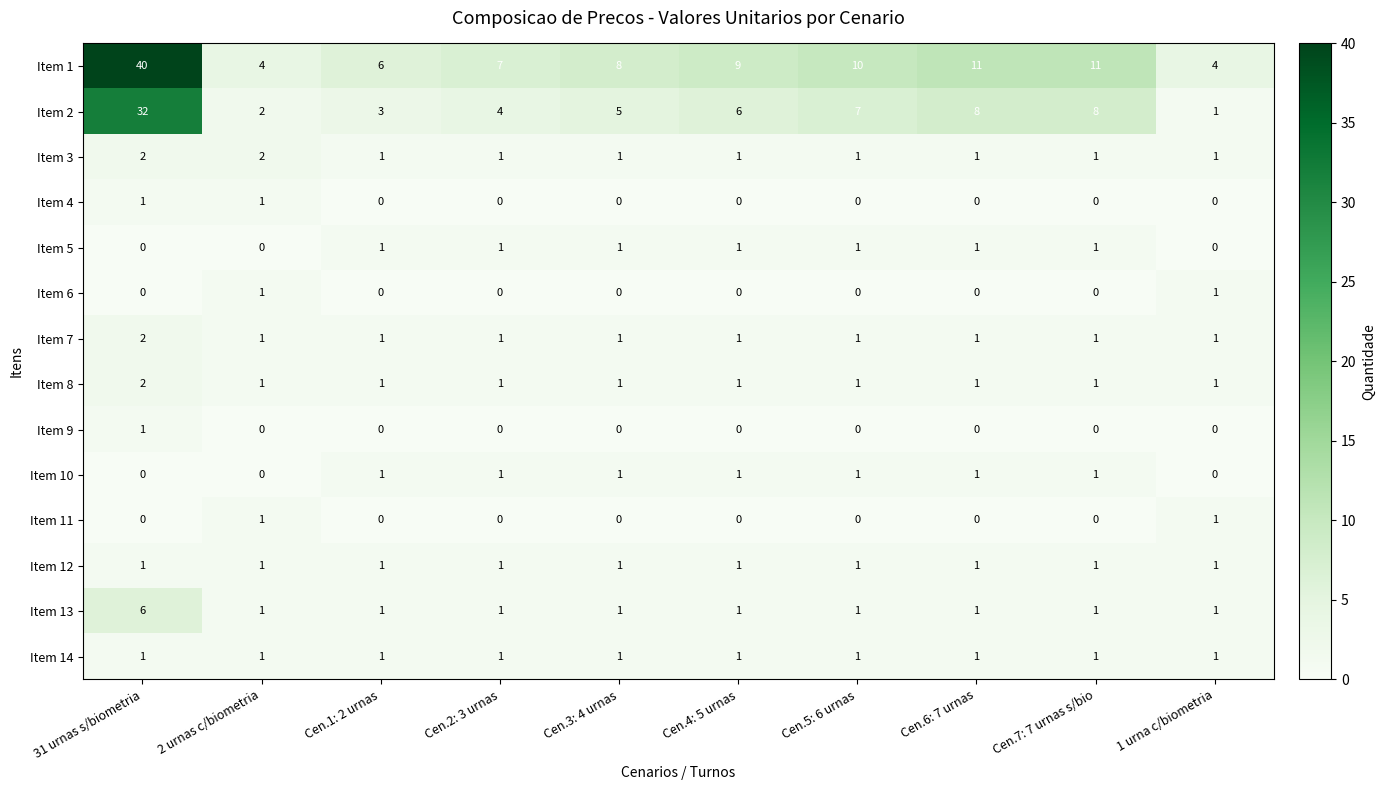

At how many categories does at least one series exceed 13?

1